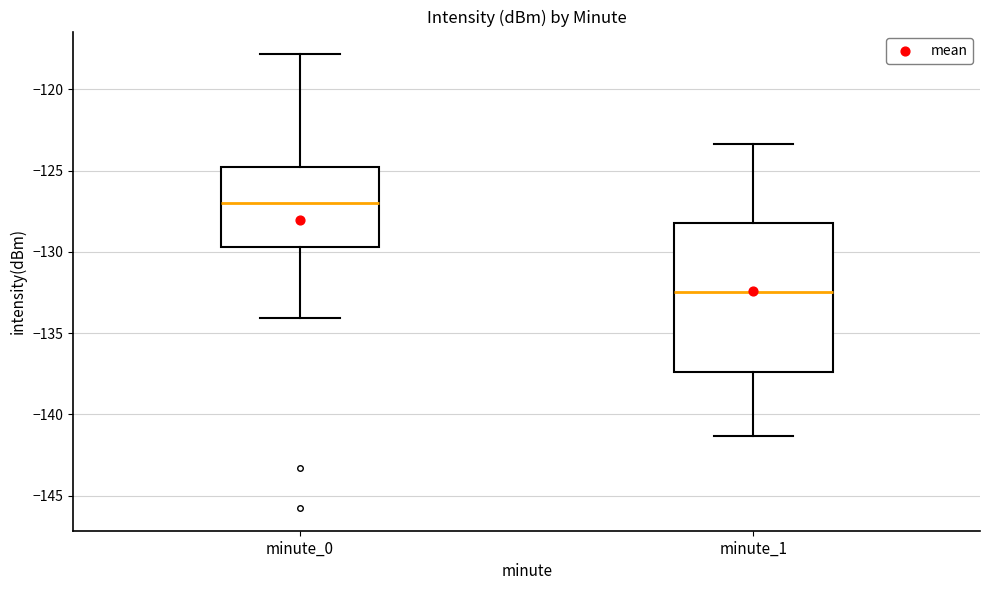

Where is the upper edge of the box for minute_0 on the y-axis? The values are not printed on the chart, so give them approximately, as read against the axis.

-125.0